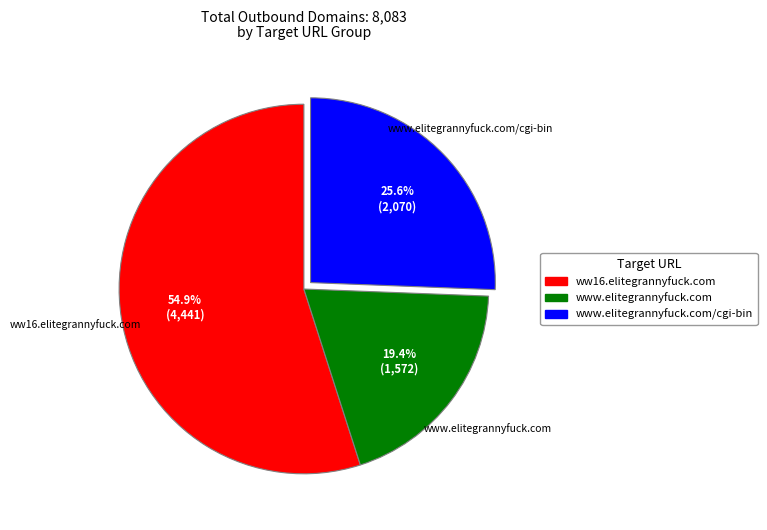

Is there a majority slice in this chart?

Yes